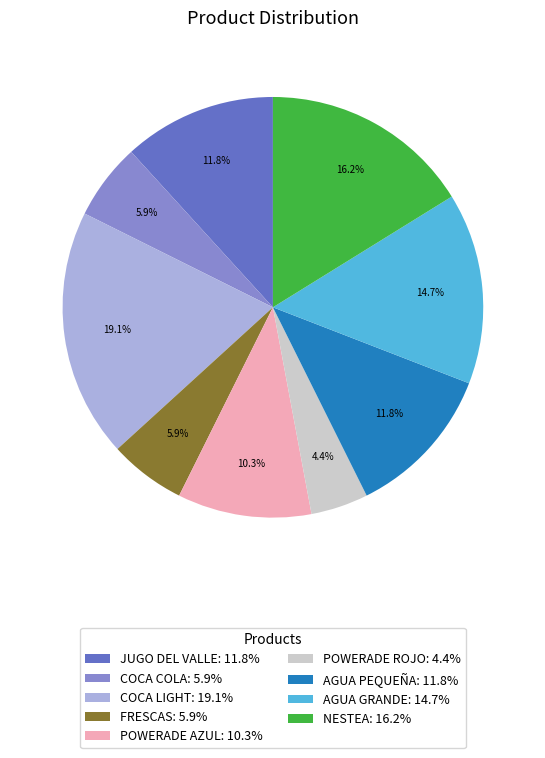

True or false: FRESCAS accounts for 6% of the total.

True